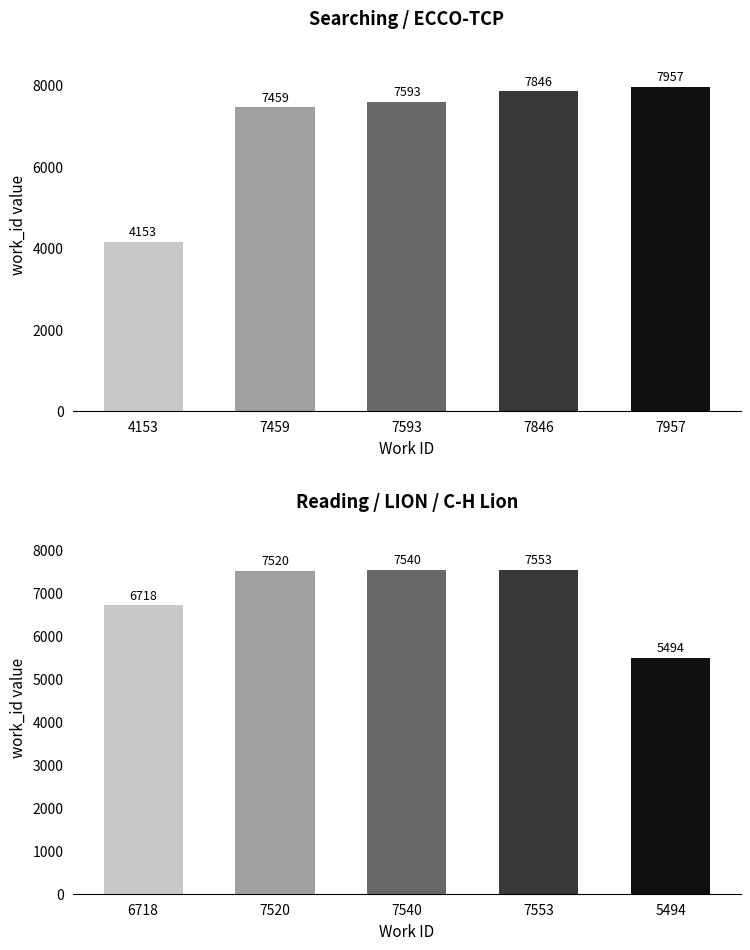

What is the average value of the Reading / LION / C-H Lion series?

6965